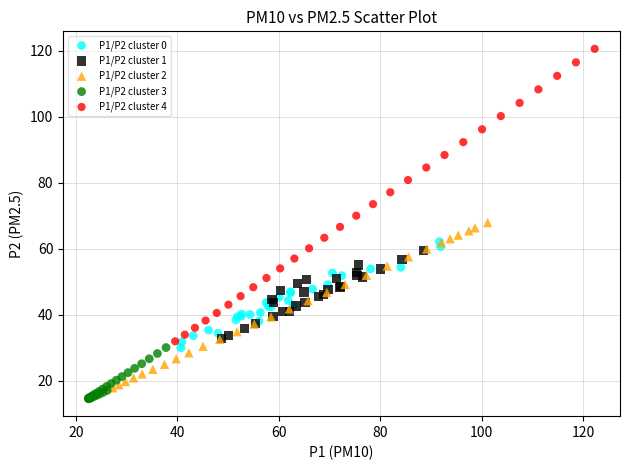

Which series reaches the maximum Y coordinate?

P1/P2 cluster 4